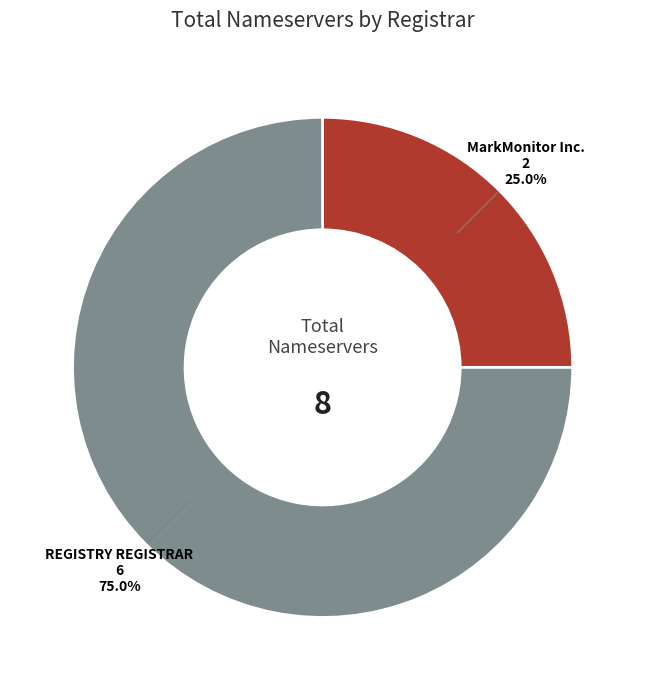

Which category accounts for the majority?

REGISTRY REGISTRAR